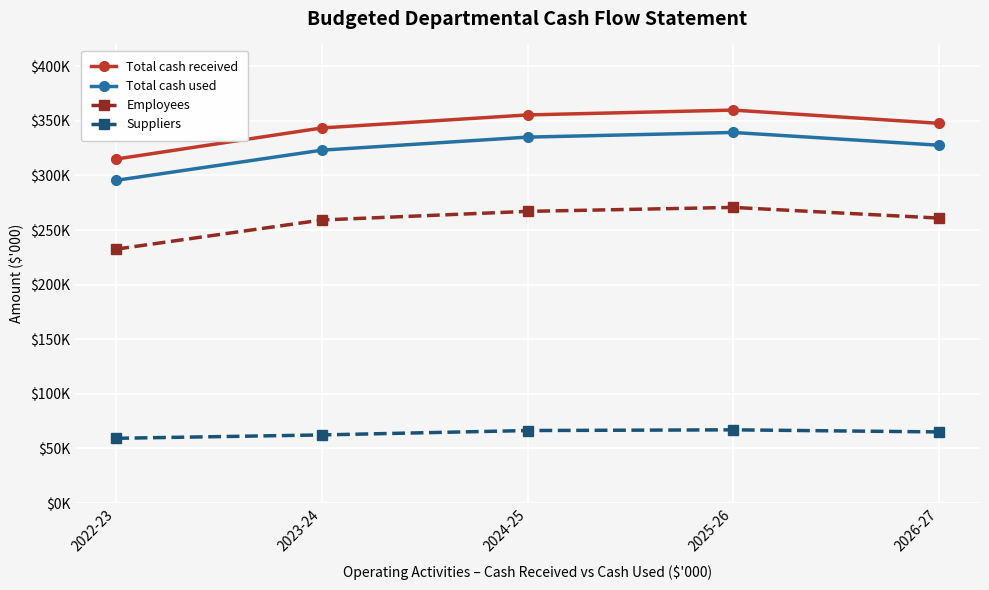

At which category is the sum across all series the highest?

2025-26